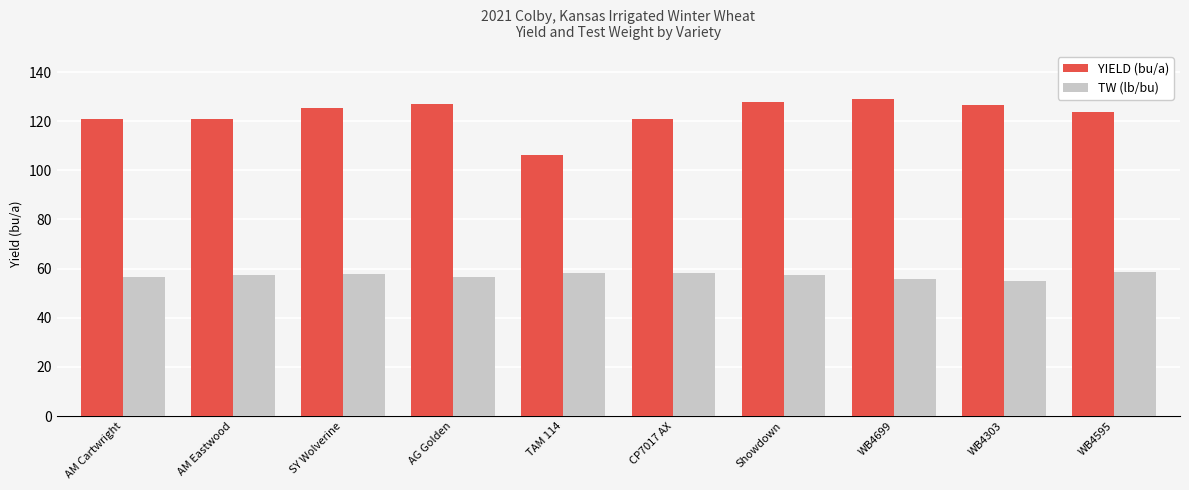

List the series in order of their peak value, highest first.

YIELD (bu/a), TW (lb/bu)